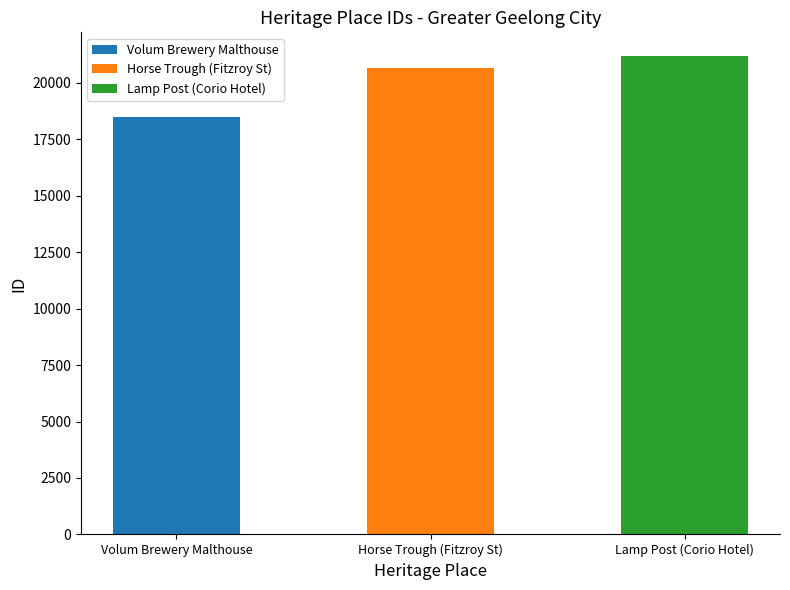

What is the label of the 2nd bar from the right?

Horse Trough (Fitzroy St)